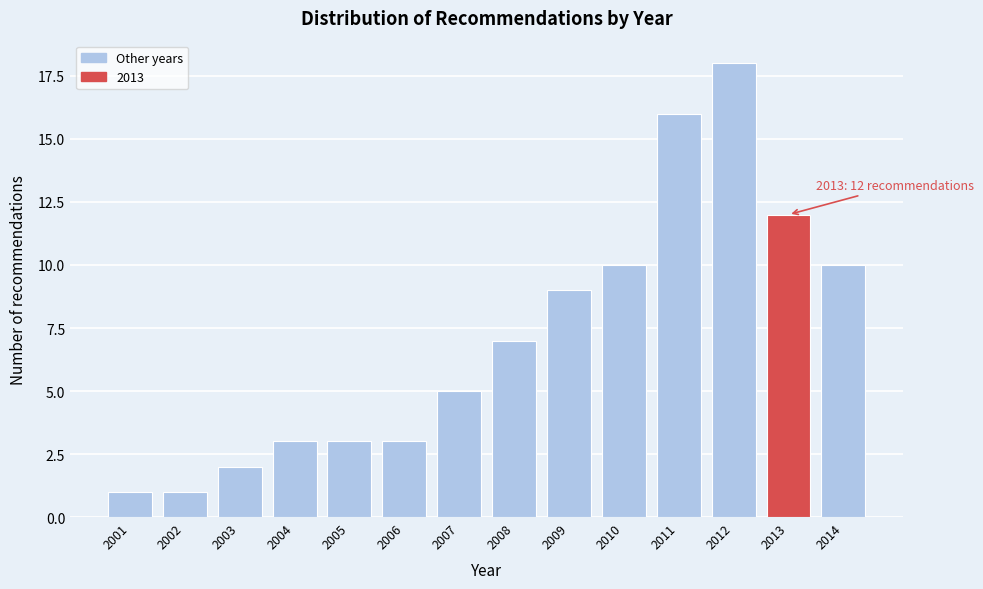

Reading right to left, transcribe all the data shown in this chart.

10	12	18	16	10	9	7	5	3	3	3	2	1	1